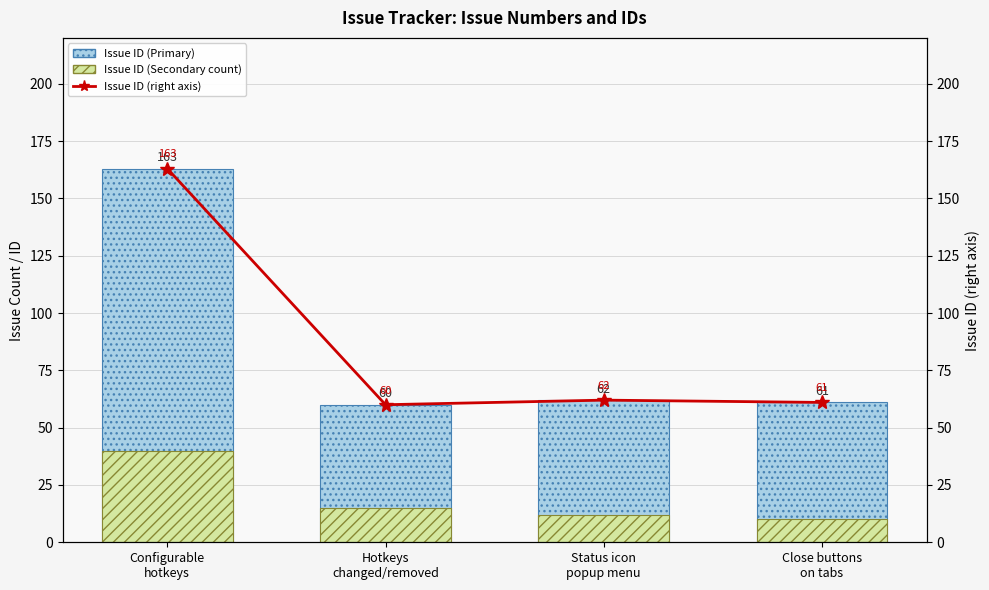

What is the sum of the Issue ID (right axis) values at Configurable
hotkeys and Hotkeys
changed/removed?

223